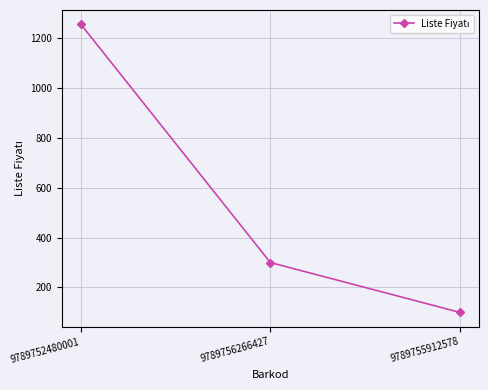

What is the sum of all values?

1655.5